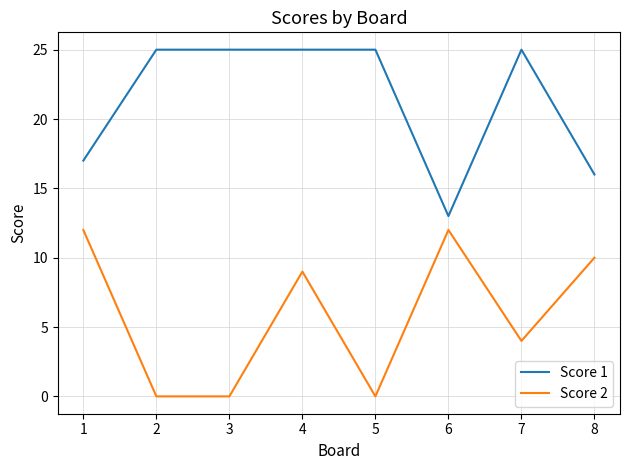

At how many categories does at least one series exceed 18?

5